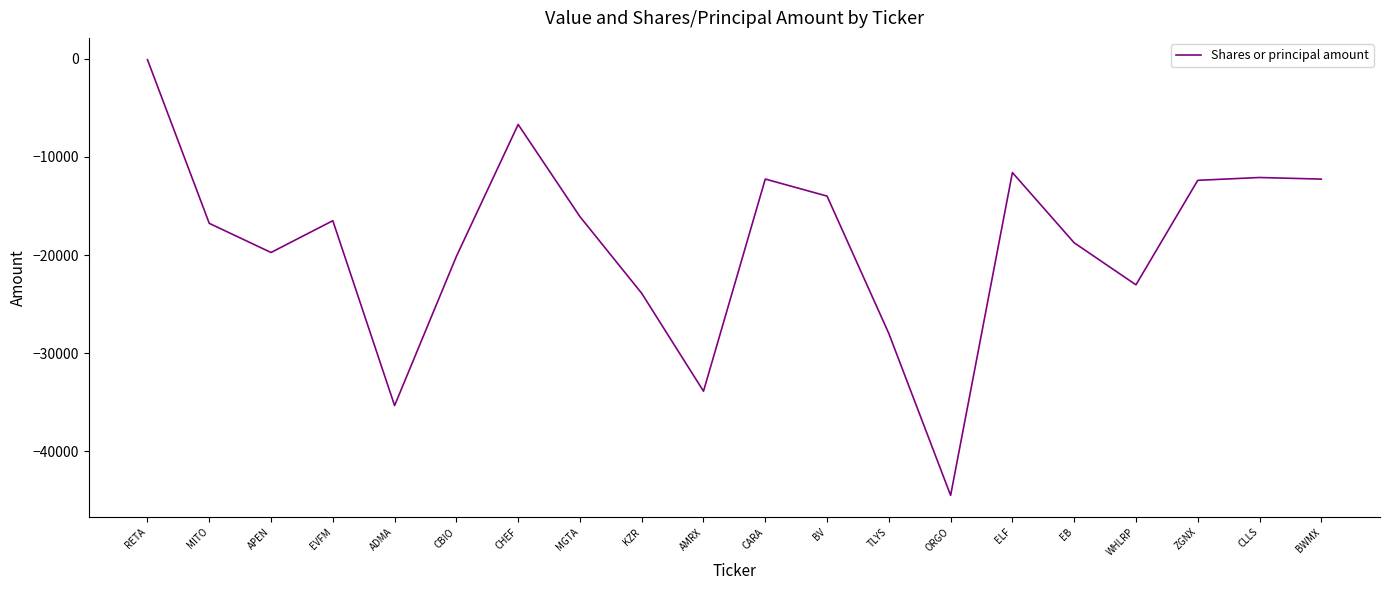

At which category does the data reach its first local peak?

EVFM